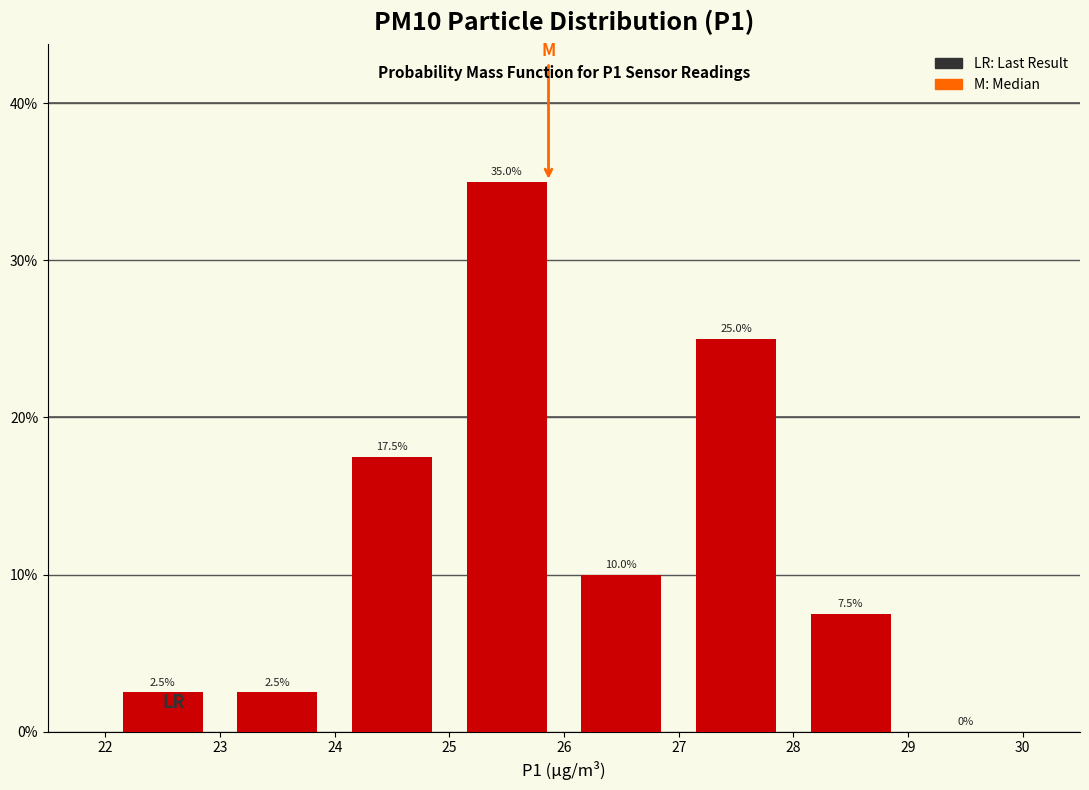

Reading left to right, list every bar in this chart as the range it spans on the x-axis followed by its height.

22 to 23: 2.5
23 to 24: 2.5
24 to 25: 17.5
25 to 26: 35.0
26 to 27: 10.0
27 to 28: 25.0
28 to 29: 7.5
29 to 30: 0.0